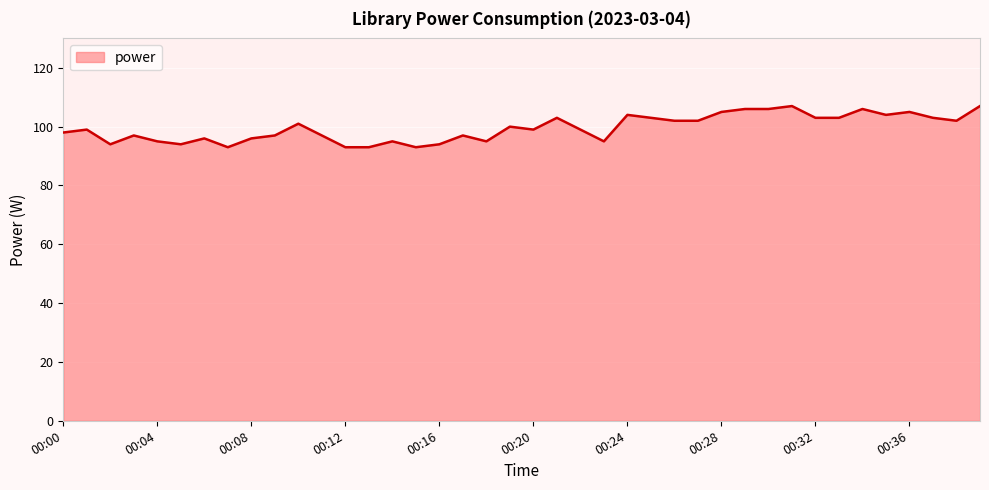

What is the difference between the maximum and minimum values?

14